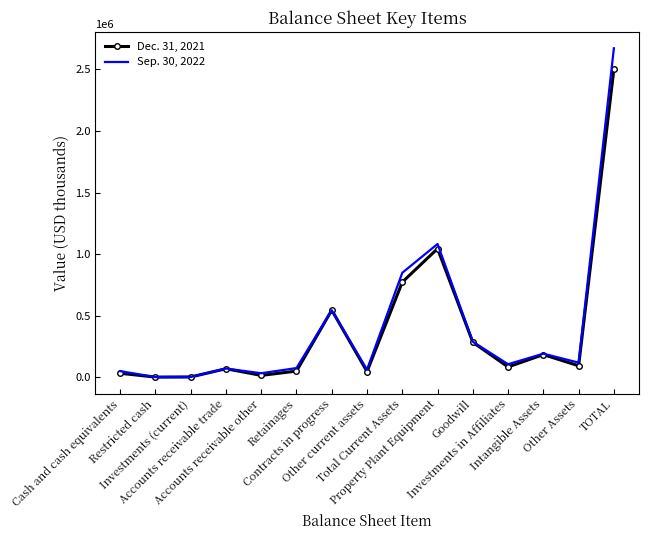

At which label does Sep. 30, 2022 reach its peak?

TOTAL